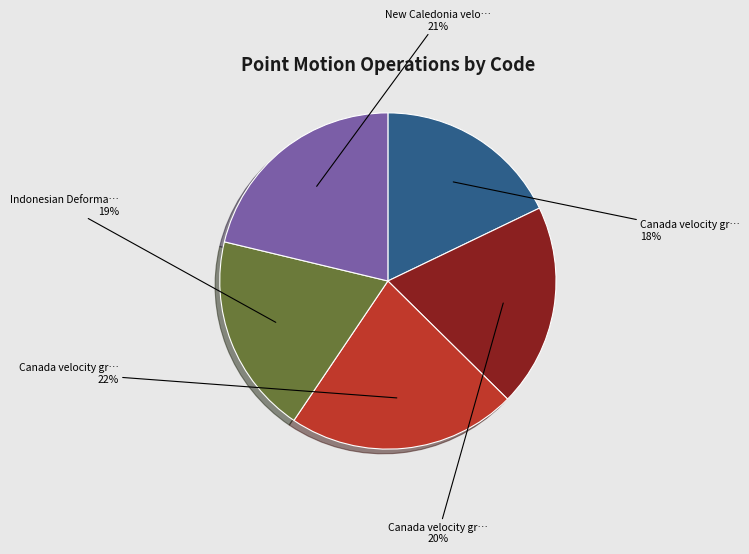

To the nearest percent, what is the average slice percentage?

20%